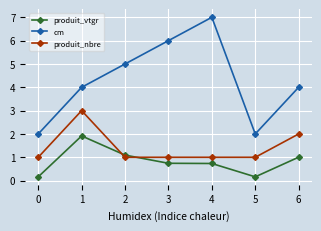

Count the number of categories in the chart.

7